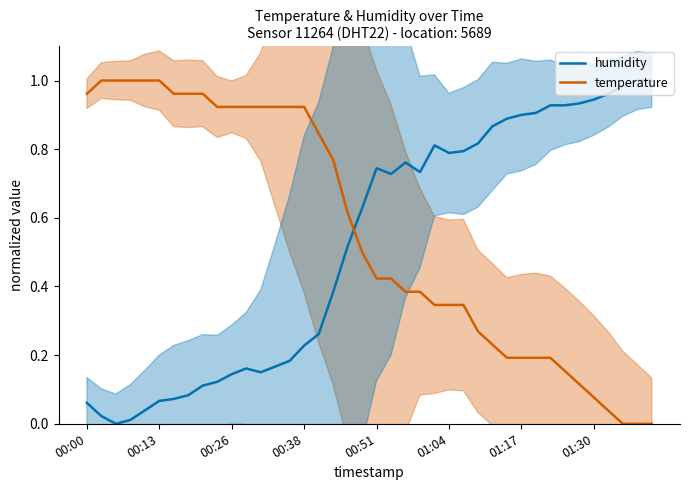

What is the difference between the maximum and minimum values in the temperature series?

1.0